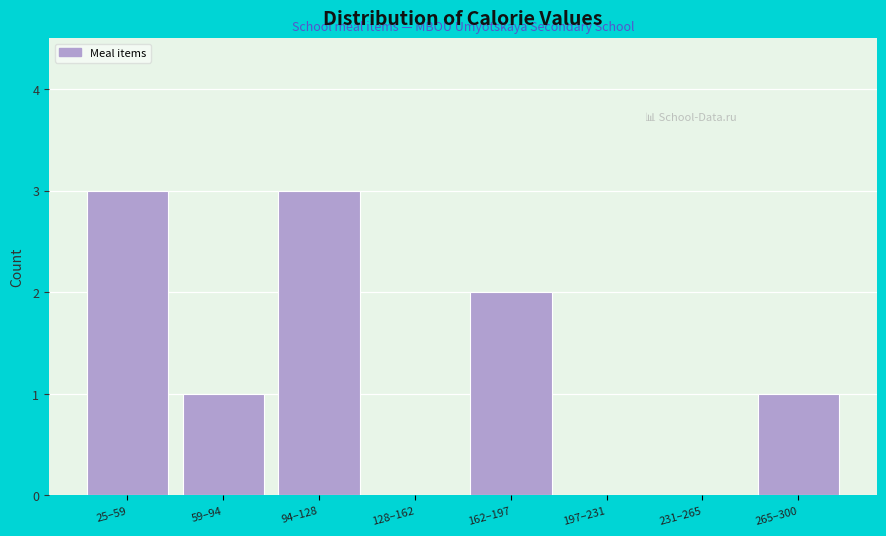

Reading left to right, what are all the values shown in this chart?

25–59=3	59–94=1	94–128=3	128–162=0	162–197=2	197–231=0	231–265=0	265–300=1